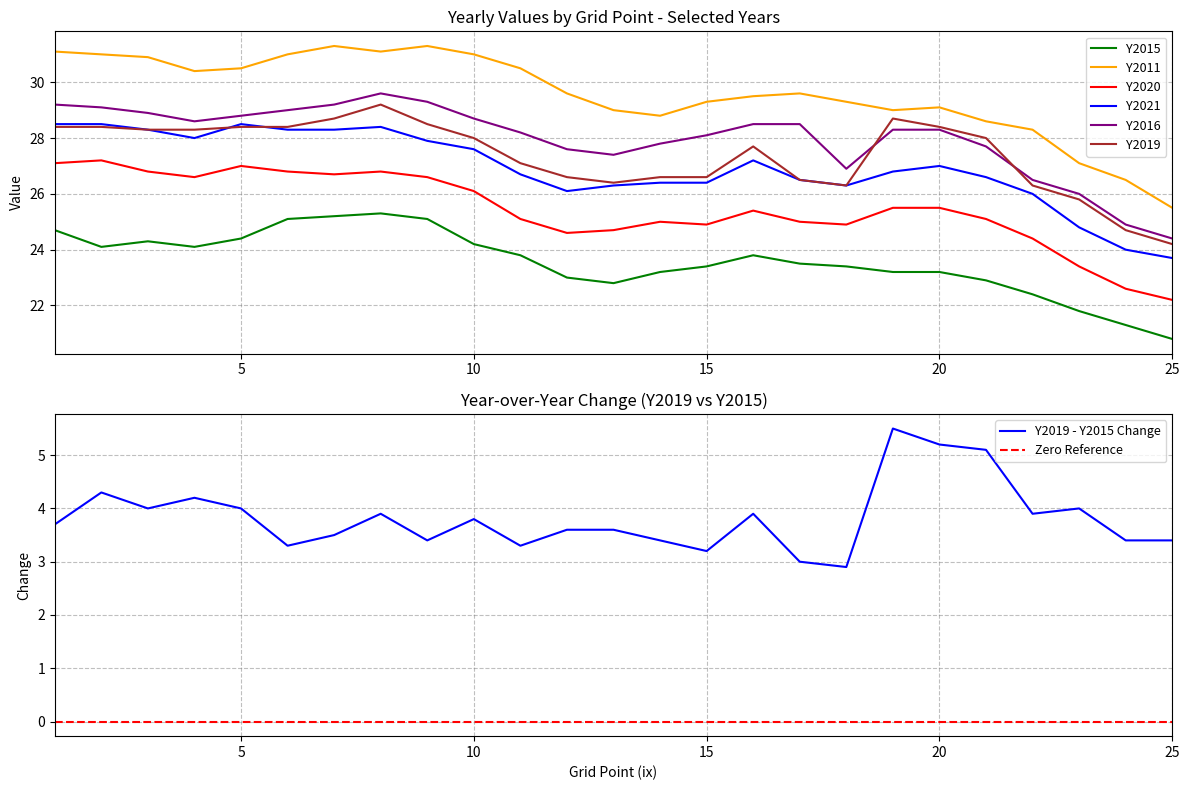

True or false: Y2011 and Y2016 intersect in this chart.

False